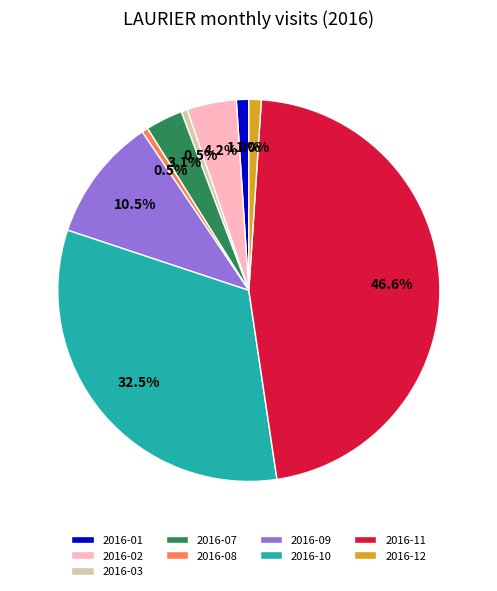

To the nearest percent, what is the difference between the 2016-08 and 2016-12 slice percentages?

1%